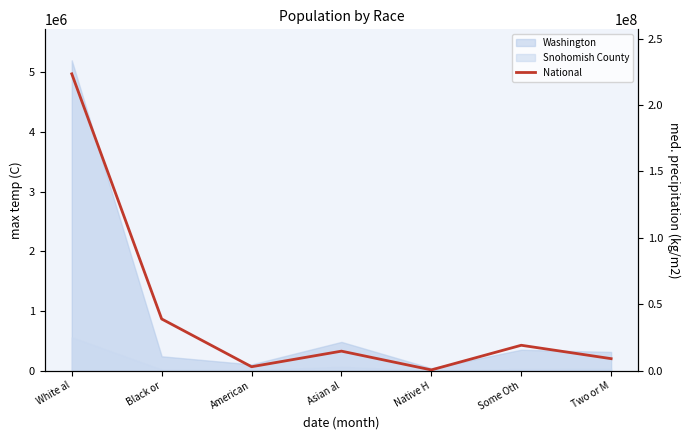

What is the difference between the second highest and second lowest values?

35997071